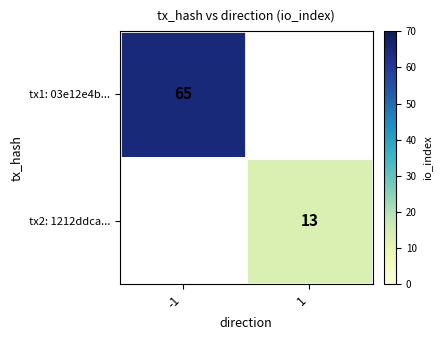

Which has a higher value, 1 or -1?

-1